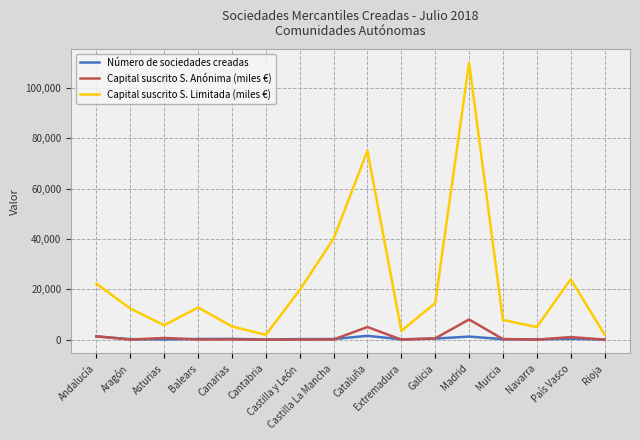

Rank the series by their maximum value, from highest to lowest.

Capital suscrito S. Limitada (miles €), Capital suscrito S. Anónima (miles €), Número de sociedades creadas